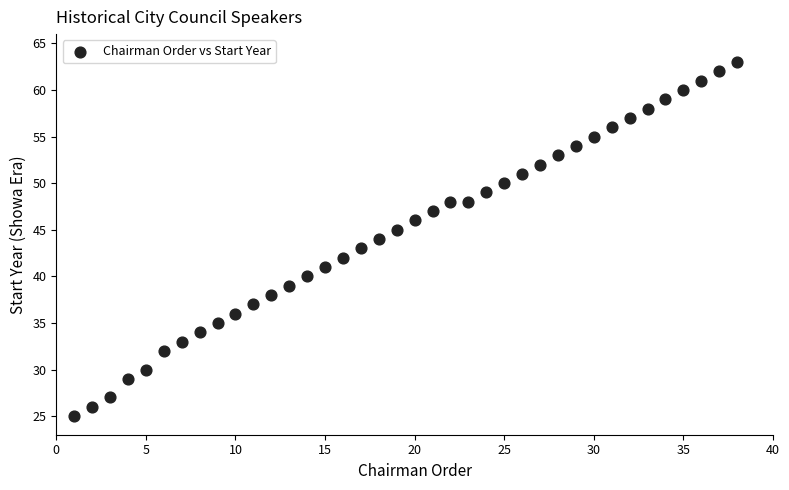

What is the range of X values (max minus min)?

37